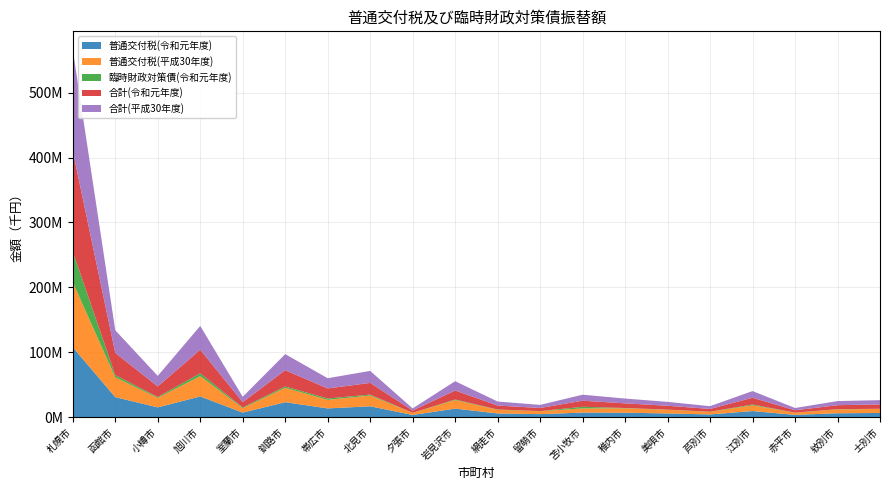

Reading left to right, extract all data points from this chart.

普通交付税(令和元年度): 107777667	30736785	14952016	31815584	6890876	22930450	13355868	16645321	3275063	13025699	5604775	4527384	6932188	6723456	5624675	4072558	9263794	3421673	5896888	6344048
普通交付税(平成30年度): 100127972	30496456	14688104	31233192	6834201	22170393	13196992	16557647	3204423	13135522	5612190	4449277	6445483	6767969	5635185	4017126	8882030	3337973	5909493	6187916
臨時財政対策債(令和元年度): 47329907	3505890	1302683	4490594	1187718	2099447	2112895	1436465	130232	897178	463549	256090	2459955	471367	272670	191926	1189757	139487	325031	308834
合計(令和元年度): 155107574	34242675	16254699	36306178	8078594	25029897	15468763	18081786	3405295	13922877	6068324	4783474	9392143	7194823	5897345	4264484	10453551	3561160	6221919	6652882
合計(平成30年度): 156044167	34883874	16297920	36664445	8286668	24823200	15755355	18459130	3376204	14333412	6207210	4781028	9247490	7373626	5998104	4275839	10312406	3521558	6337985	6585225